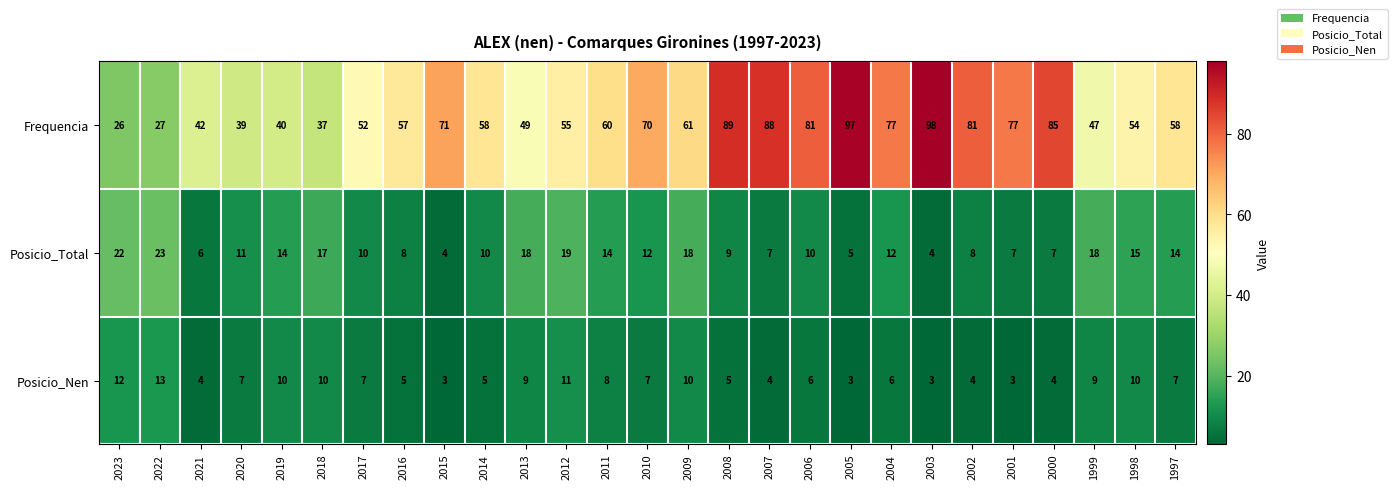

Which series has the largest total across all categories?

Frequencia